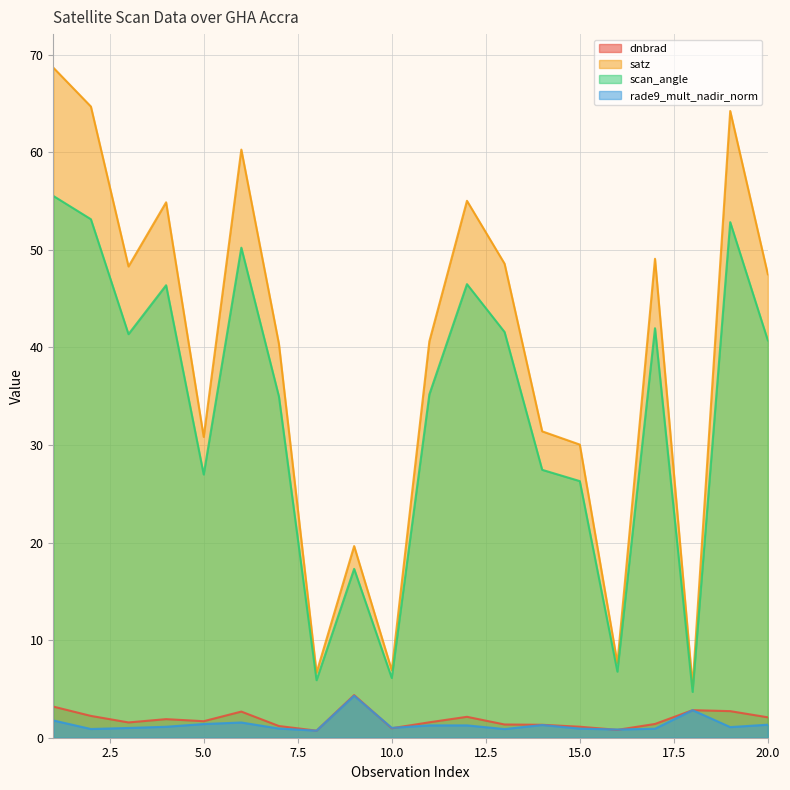

True or false: rade9_mult_nadir_norm has a value of 0.9 at 13.

True